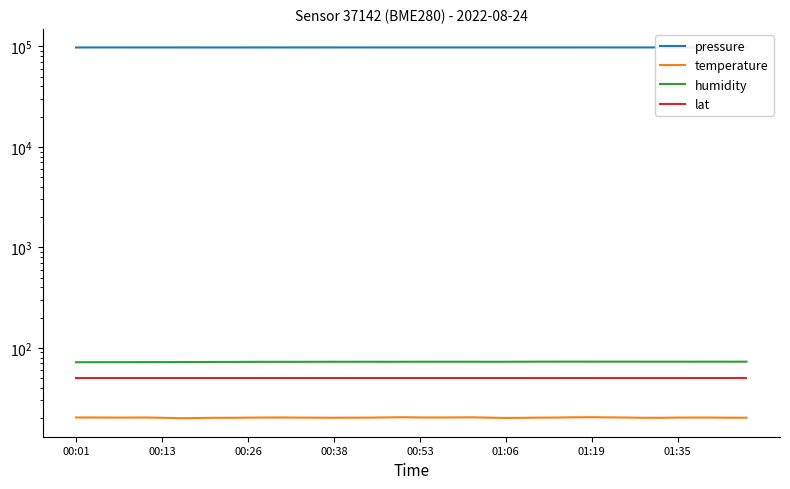

Is this an area chart (filled region under the line)?

No